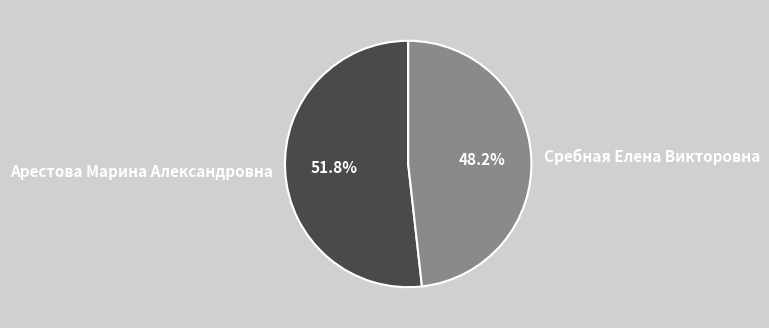

What is the smallest slice in the pie chart?

Сребная Елена Викторовна